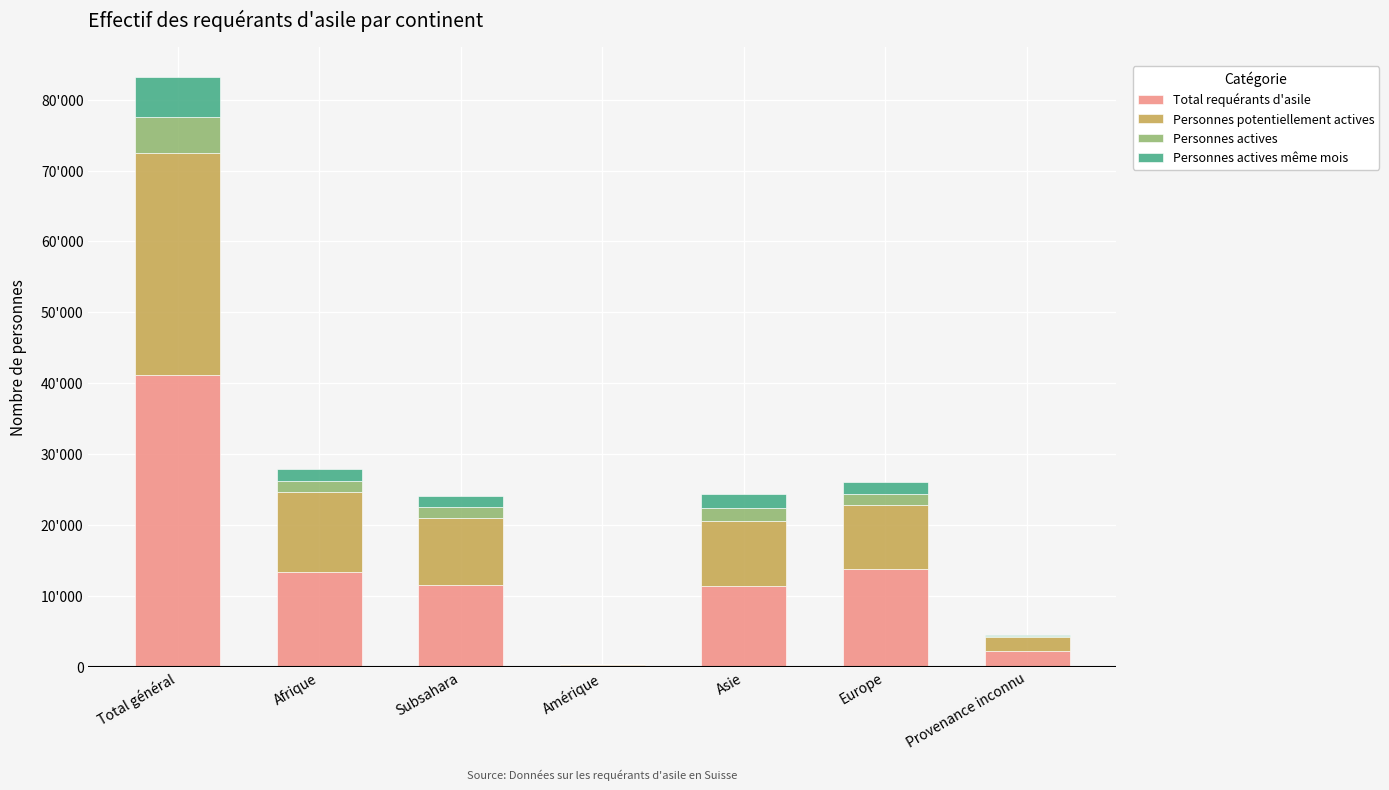

Where does the Total requérants d'asile series first go above 11468?

Total général